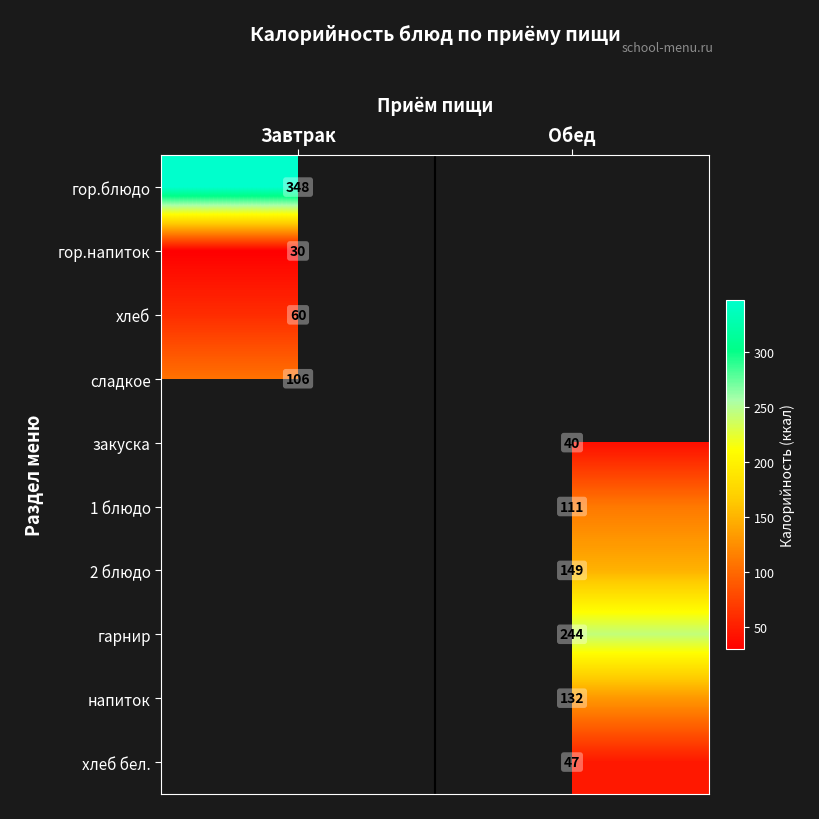

What is the minimum value shown in the chart?

30.0